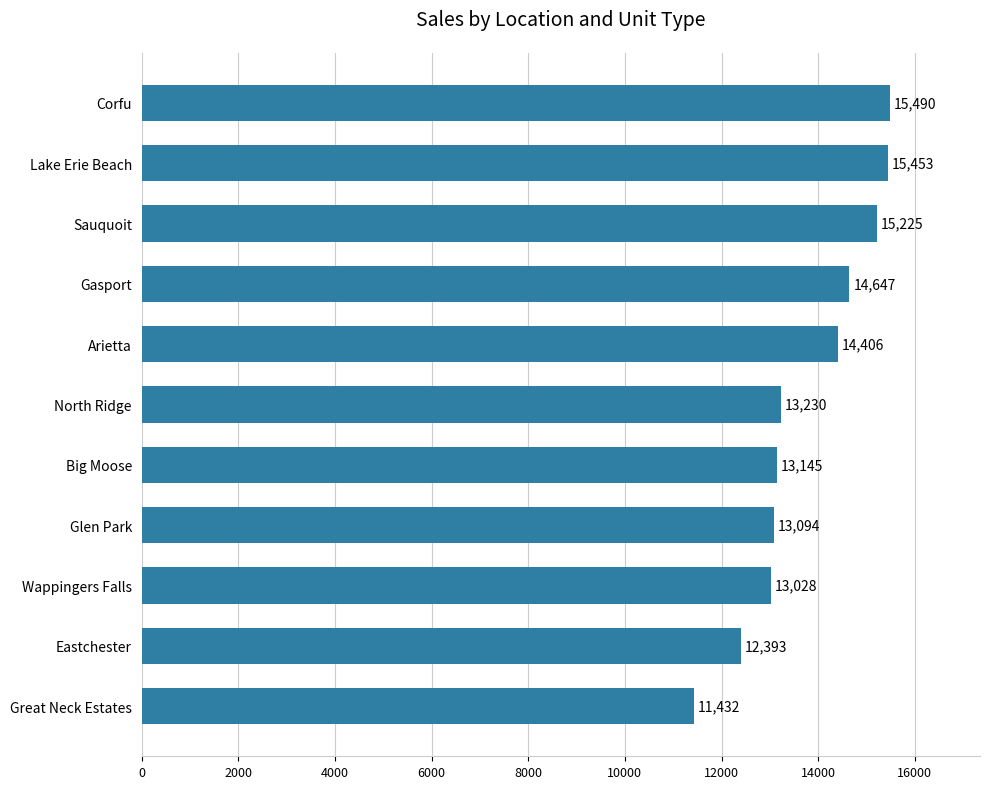

What is the ratio of the value at Big Moose to the value at Lake Erie Beach?

0.9